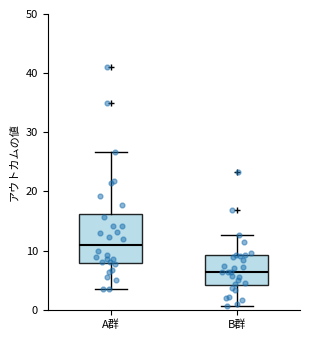

Where is the lower edge of the box for A群 on the y-axis? The values are not printed on the chart, so give them approximately, as read against the axis.

8